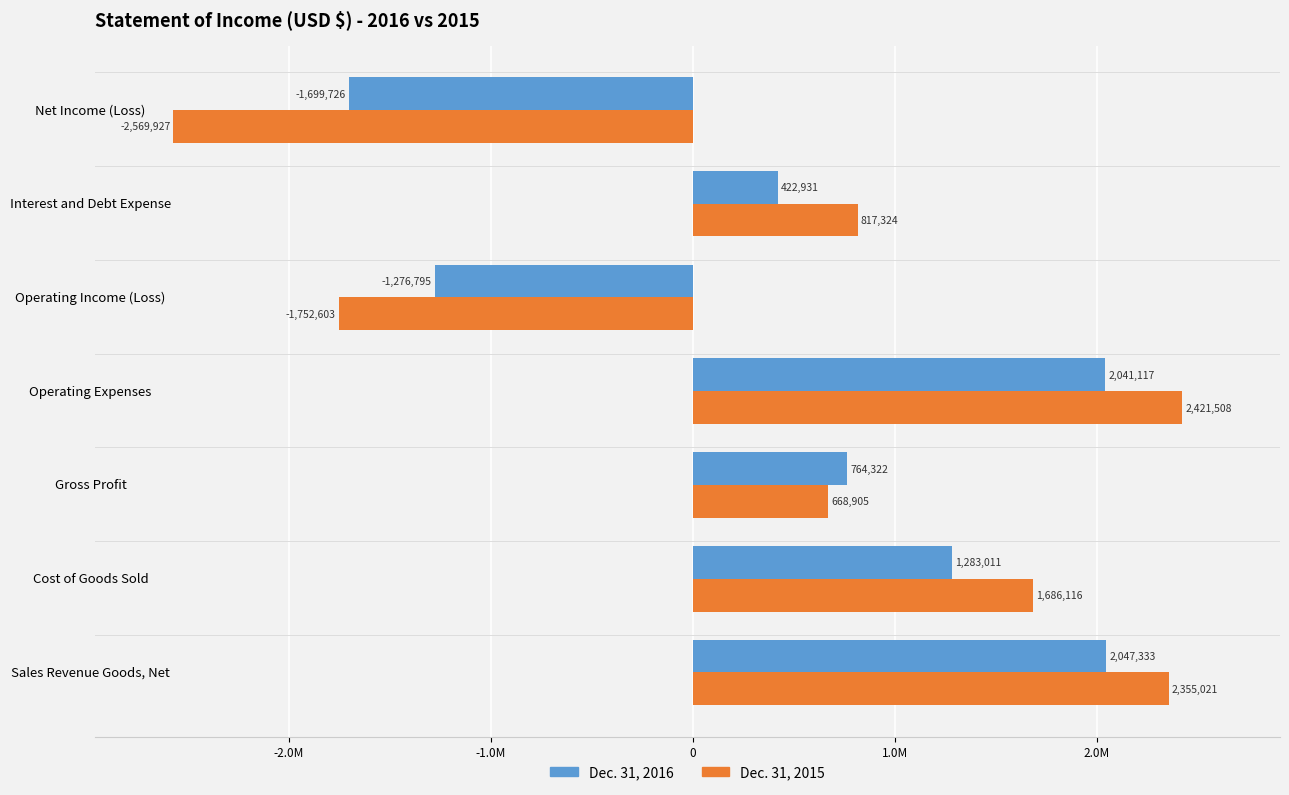

At which label does Dec. 31, 2016 reach its peak?

Sales Revenue Goods, Net